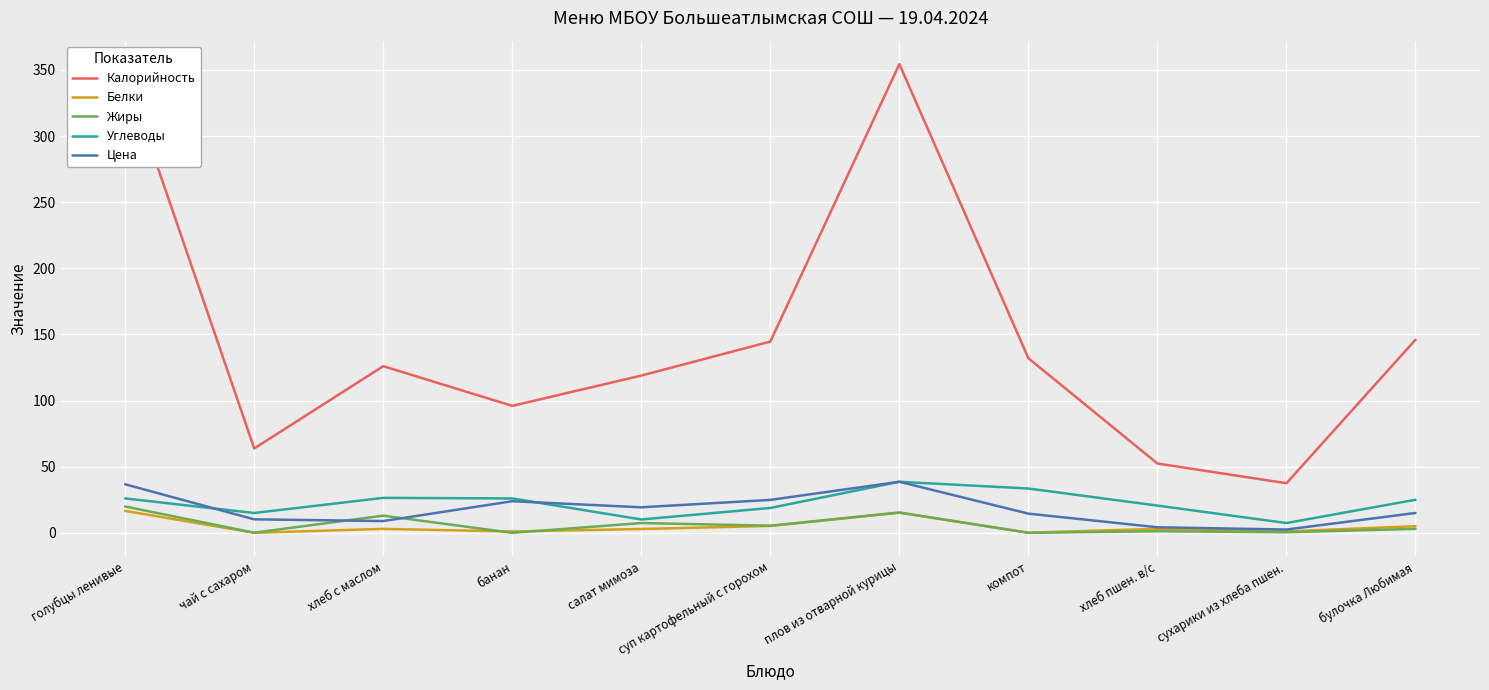

True or false: Калорийность and Углеводы cross at least once.

False